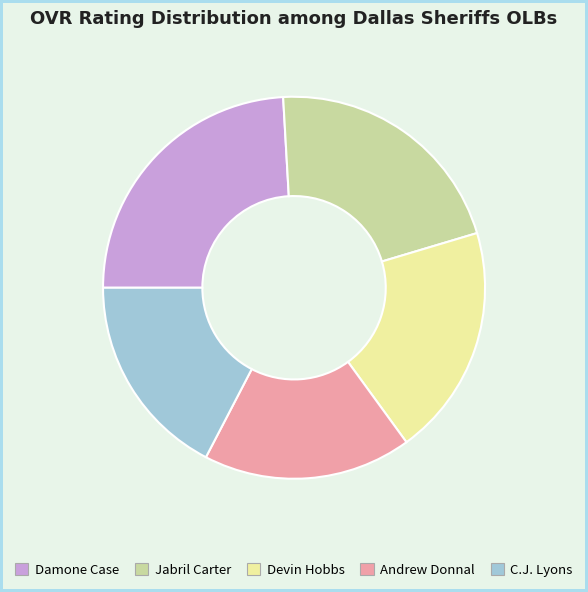

Is the sum of Devin Hobbs and Damone Case greater than half?

No